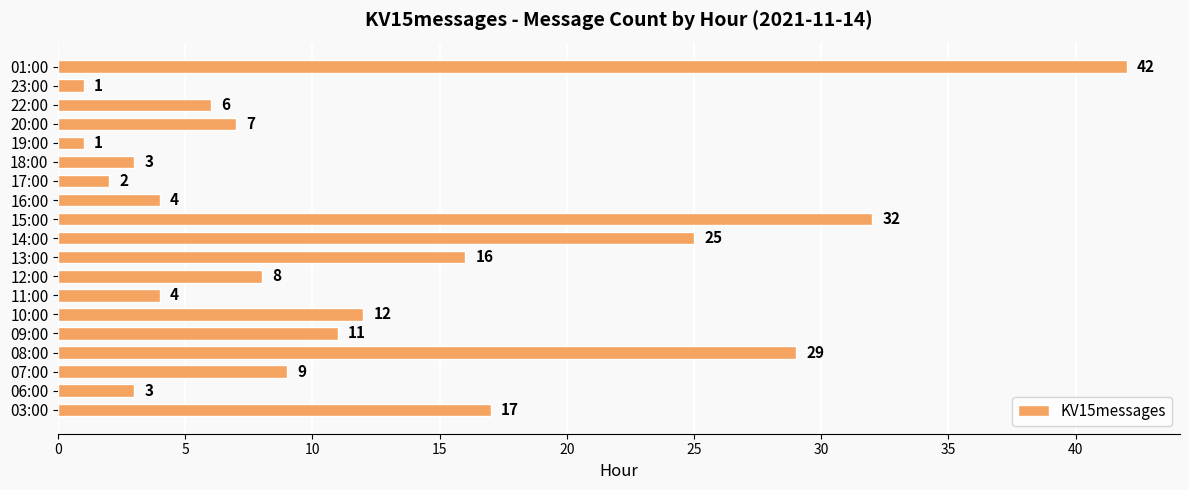

What is the average value?

12